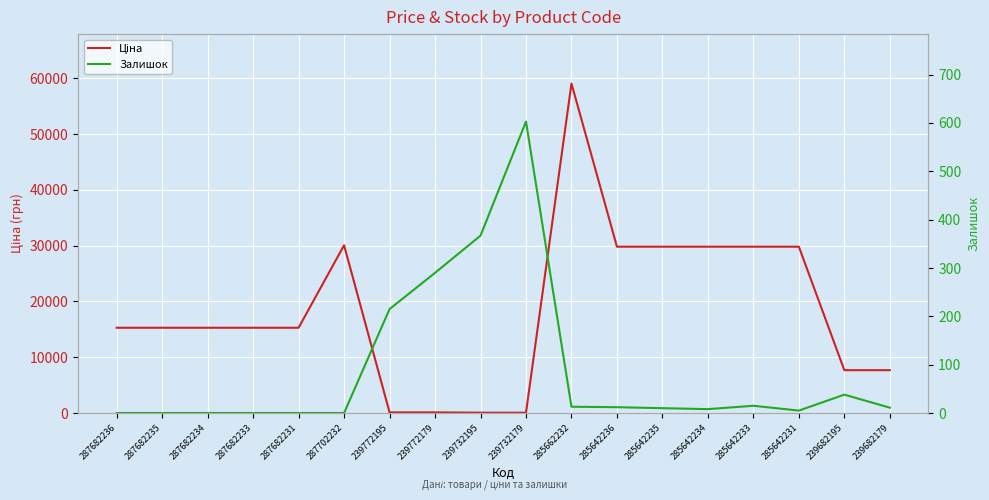

How many values in the Ціна series are below 15288?

6